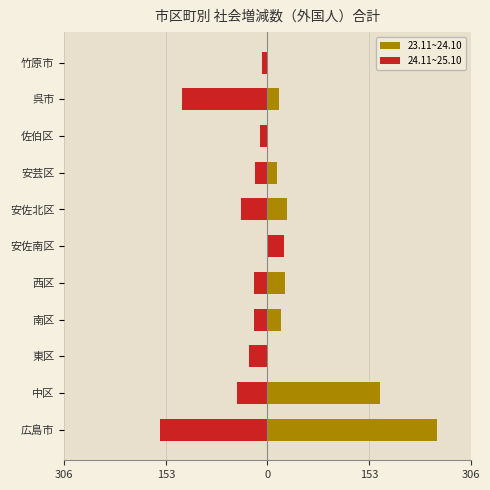

At how many categories does at least one series exceed 159?

2